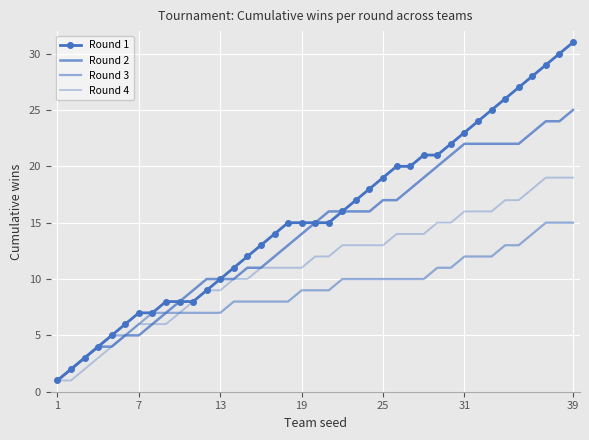

True or false: Round 2 and Round 3 cross at least once.

False